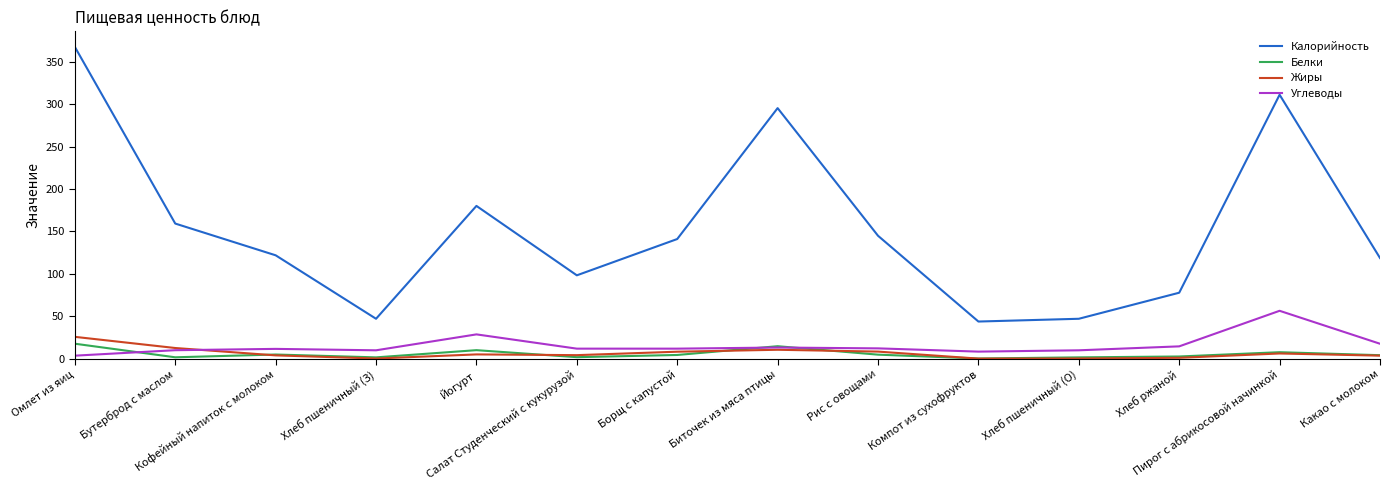

Which series has the largest range (max minus min)?

Калорийность